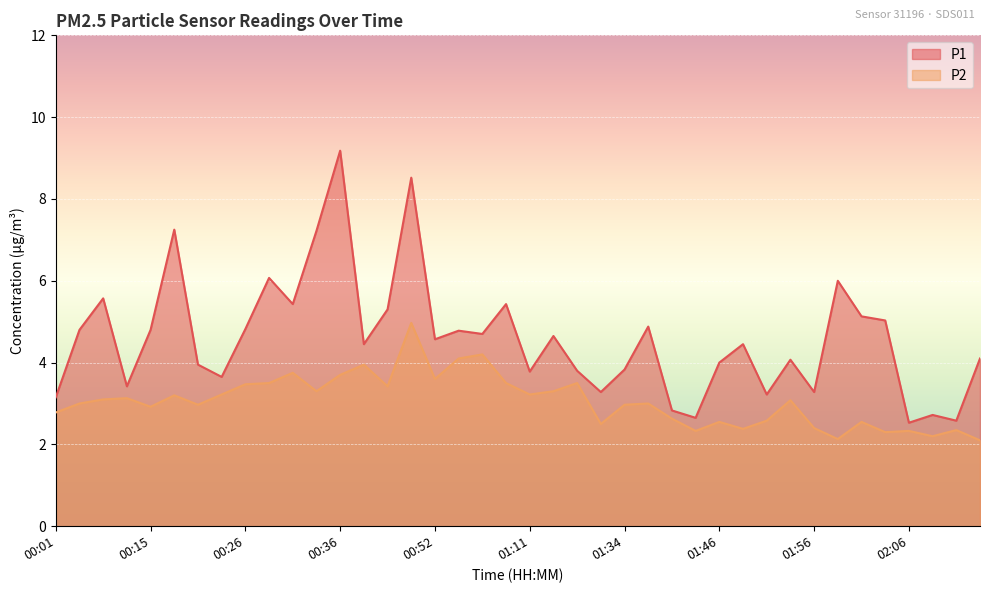

Count the number of data series in this chart.

2